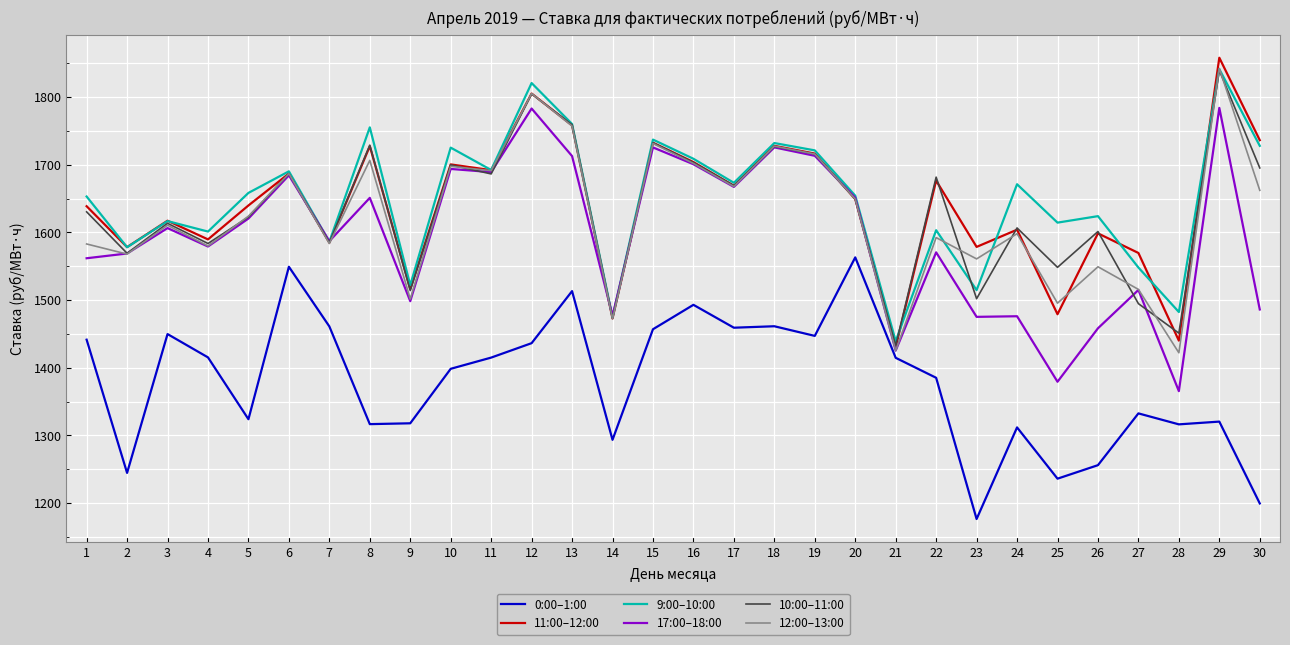

Where is the first local minimum for 0:00–1:00?

2